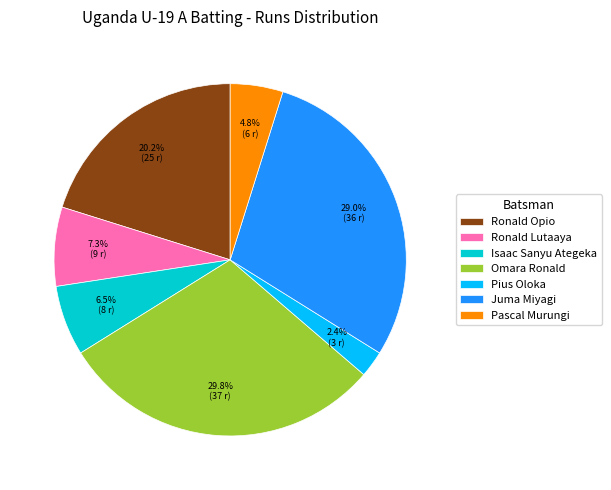

How many slices are in this pie chart?

7